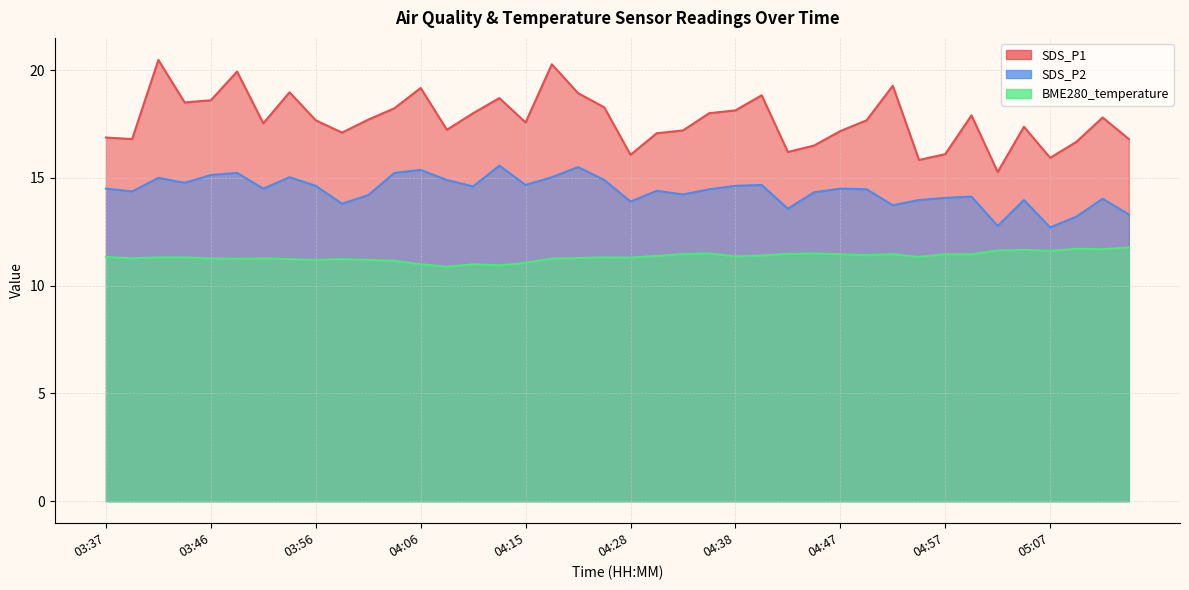

At 05:14, list the series in order from smallest to largest.

BME280_temperature, SDS_P2, SDS_P1